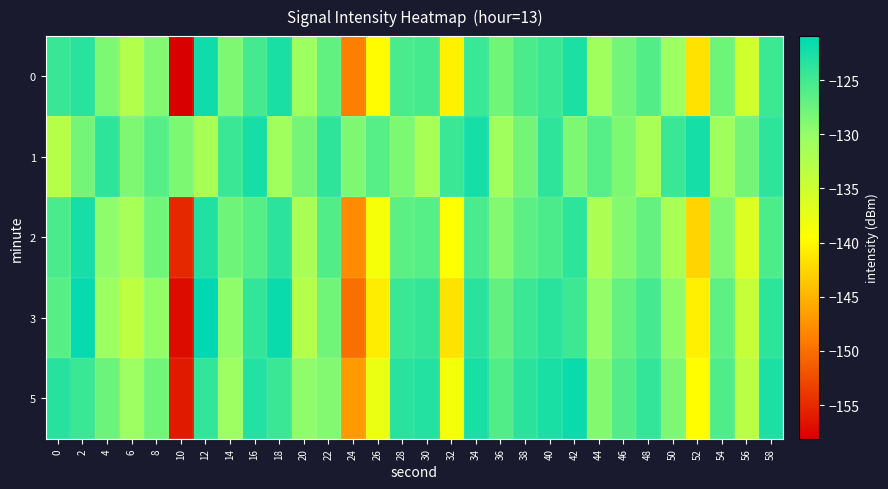

At which category does the chart reach its minimum across all series?

10